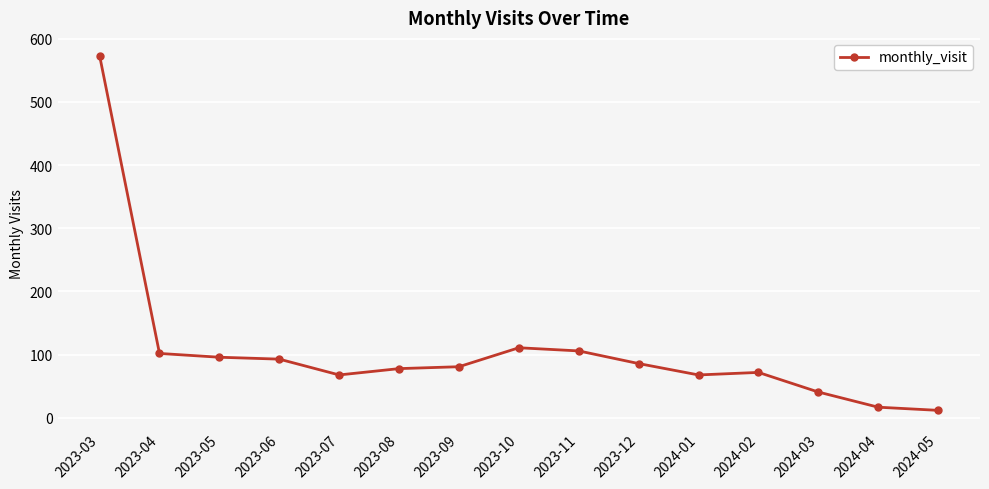

What is the sum of the values at 2024-02 and 2024-04?

89